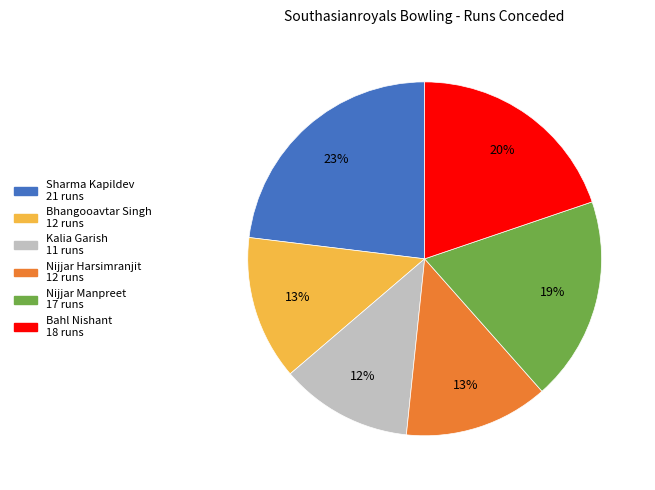

What is the ratio of the value at Sharma Kapildev to the value at Kalia Garish?

1.9